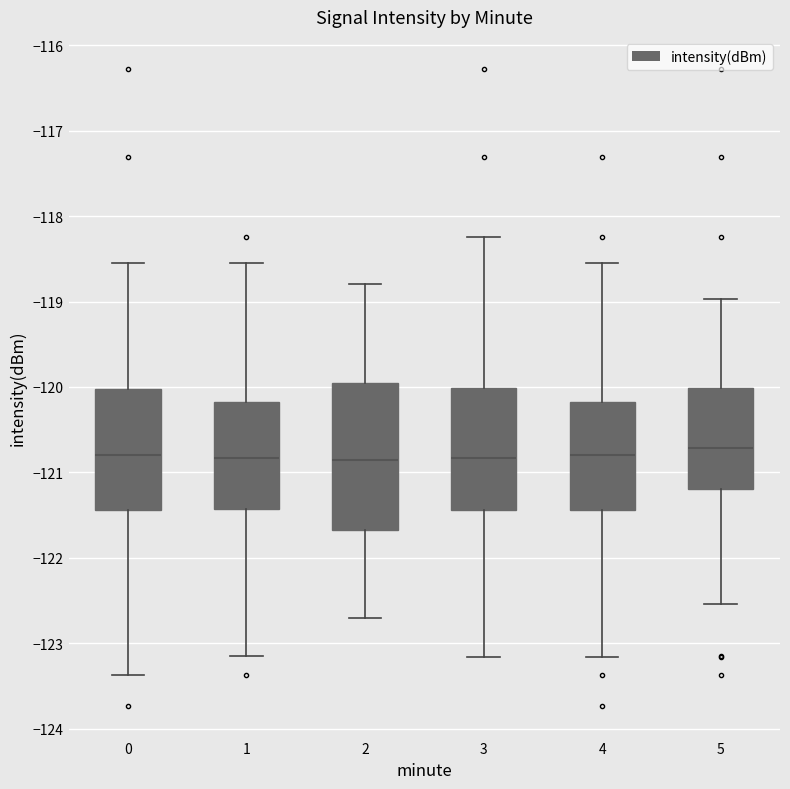

Reading left to right, read every box against the y-axis: the position of its median line, the range the box covers, and the ends of its whiskers. The values are not printed on the chart, so give them approximately, as read against the axis.

0: median -120.8, box -121.4 to -120.0, whiskers -123.4 to -118.6
1: median -120.8, box -121.4 to -120.2, whiskers -123.1 to -118.6
2: median -120.8, box -121.7 to -119.9, whiskers -122.7 to -118.8
3: median -120.8, box -121.4 to -120.0, whiskers -123.2 to -118.2
4: median -120.8, box -121.4 to -120.2, whiskers -123.2 to -118.6
5: median -120.7, box -121.2 to -120.0, whiskers -122.5 to -119.0